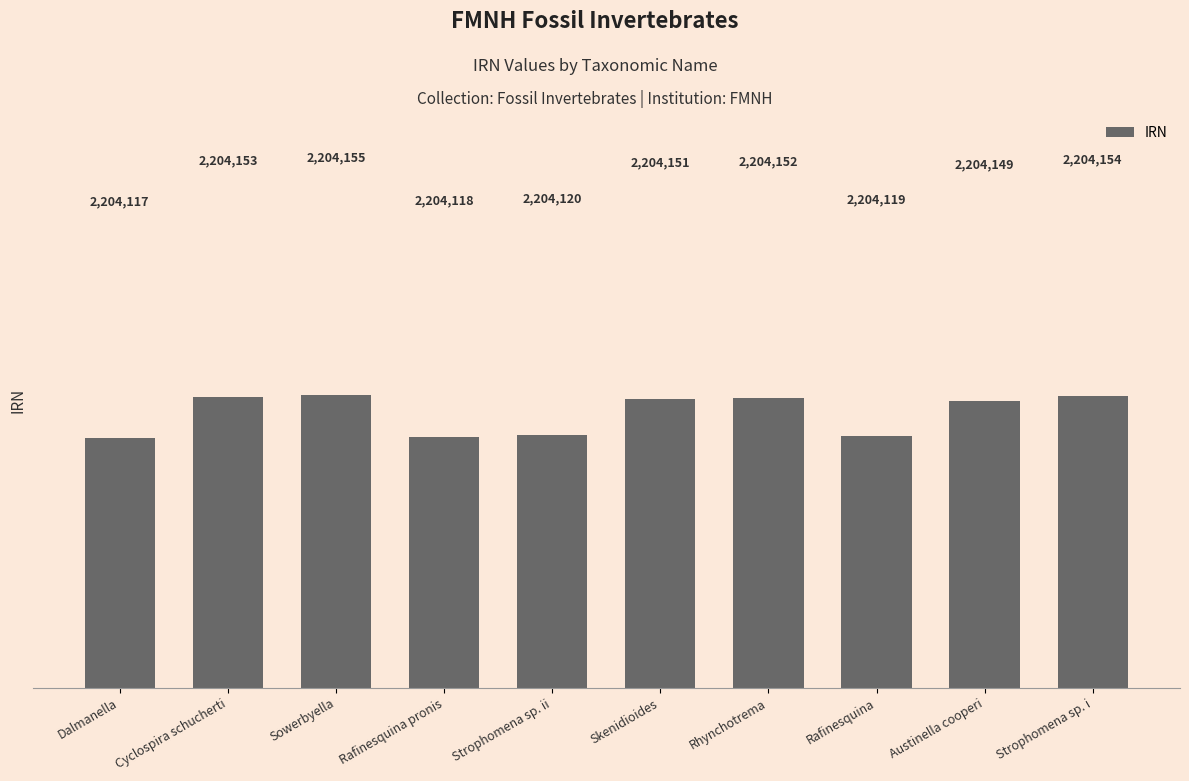

What is the sum of the values at Rafinesquina pronis and Rhynchotrema?

4408270